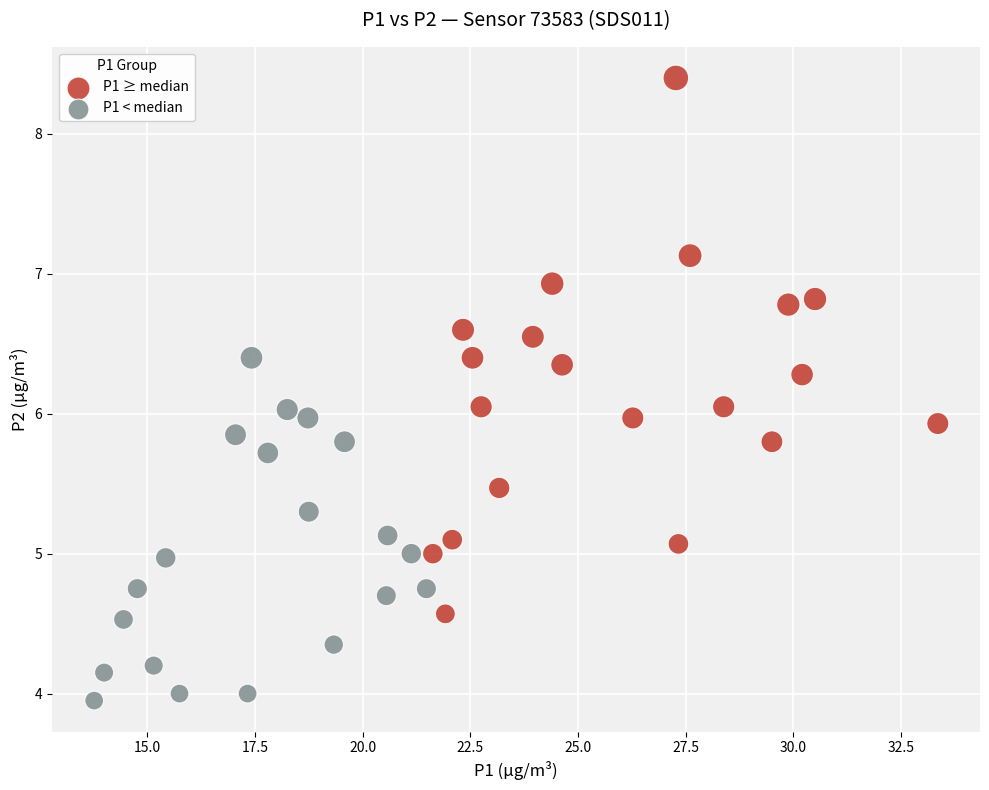

Which series has the widest spread of Y values?

P1 ≥ median